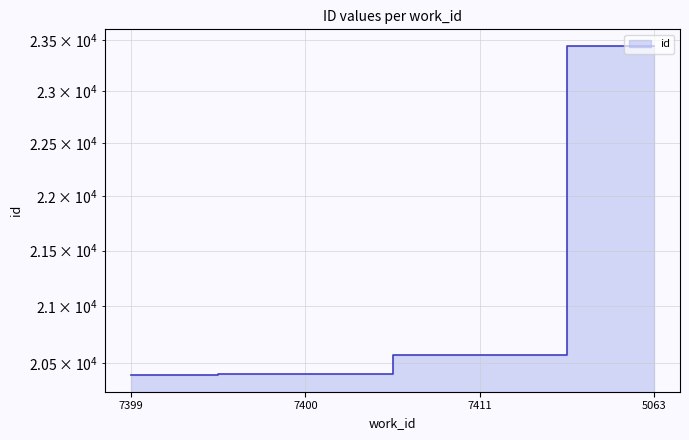

How many values are below 20571?

2